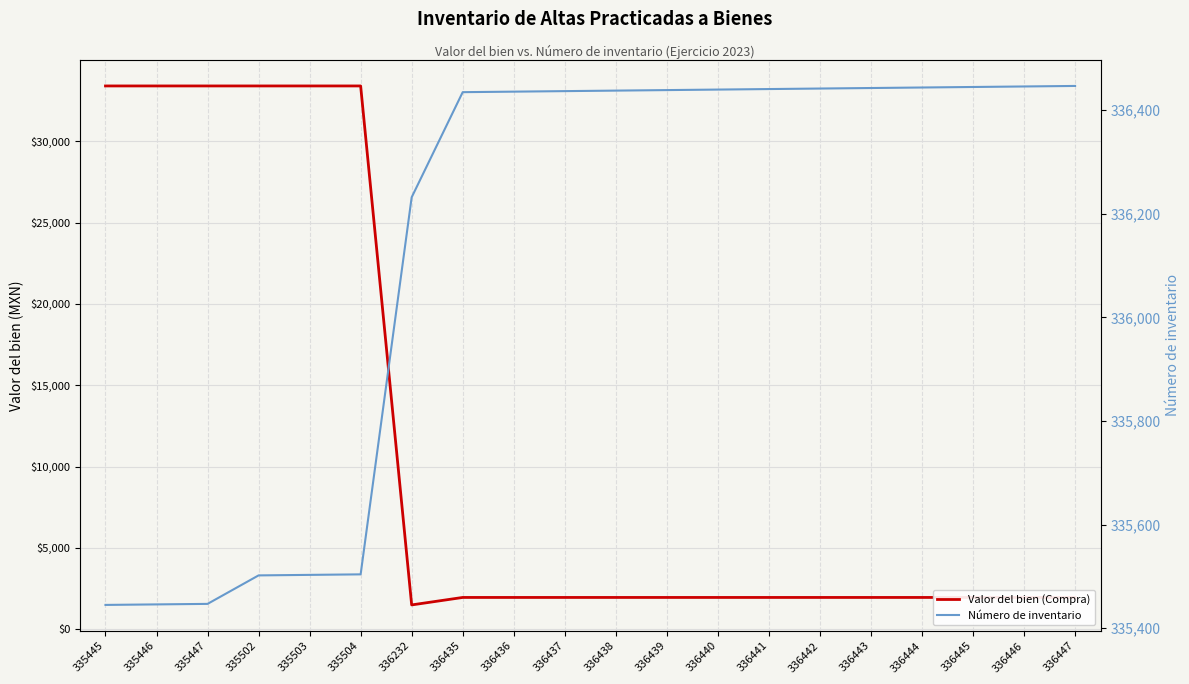

The value of Valor del bien (Compra) at 336438 is 1958.1. True or false?

True